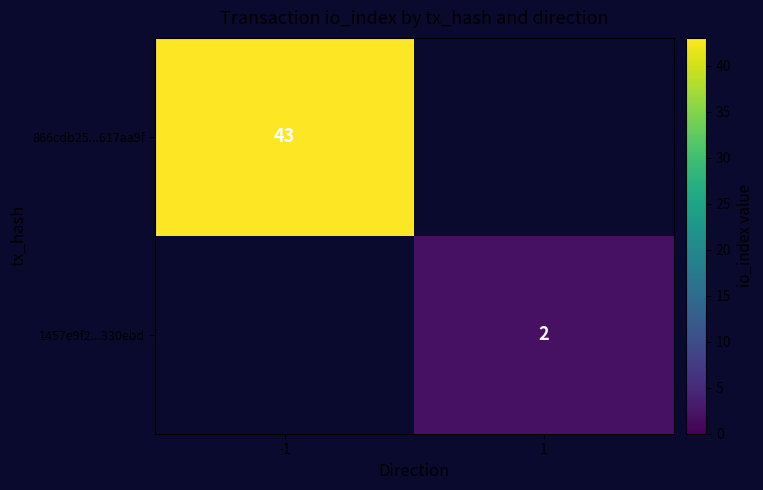

The value of 1457e9f2...330ebd at 1 is 2. True or false?

True